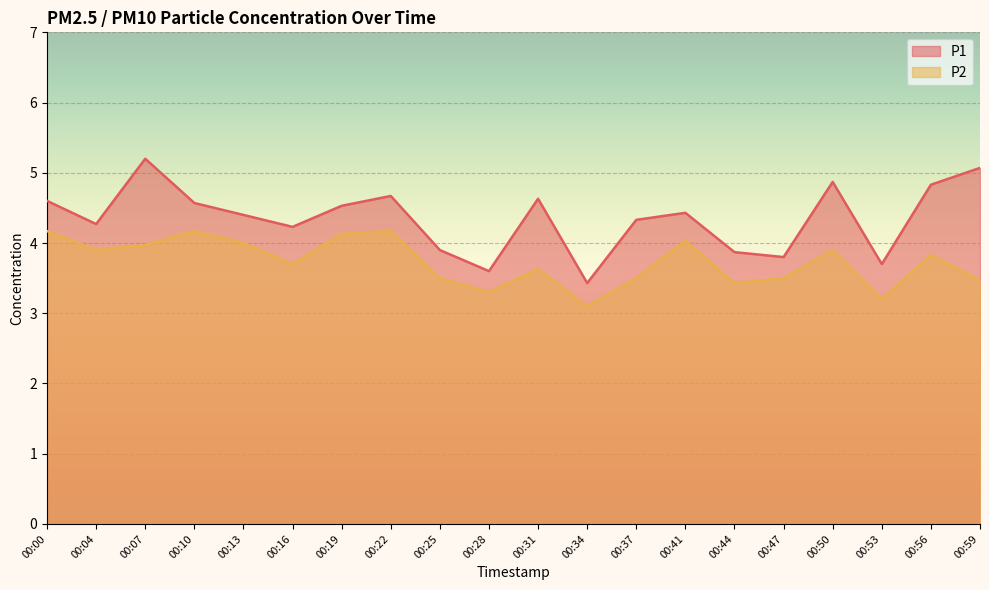

What is the minimum value shown in the chart?

3.1